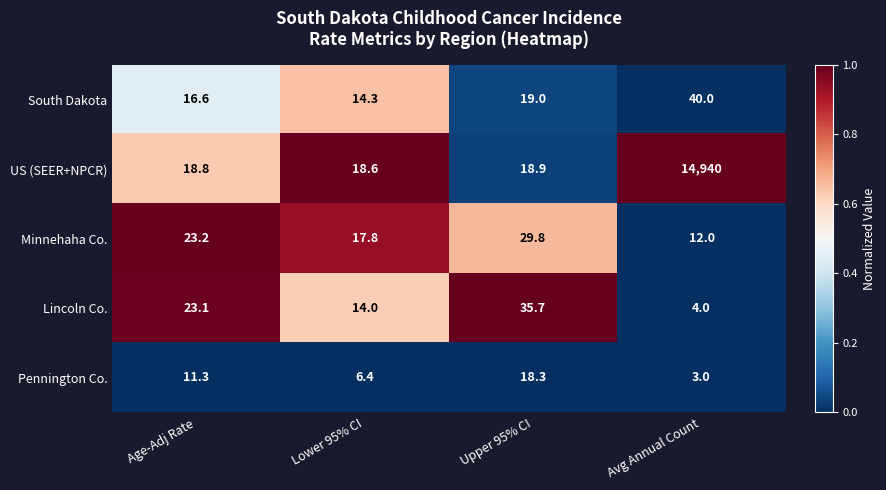

At which category is the sum across all series the highest?

Avg Annual Count